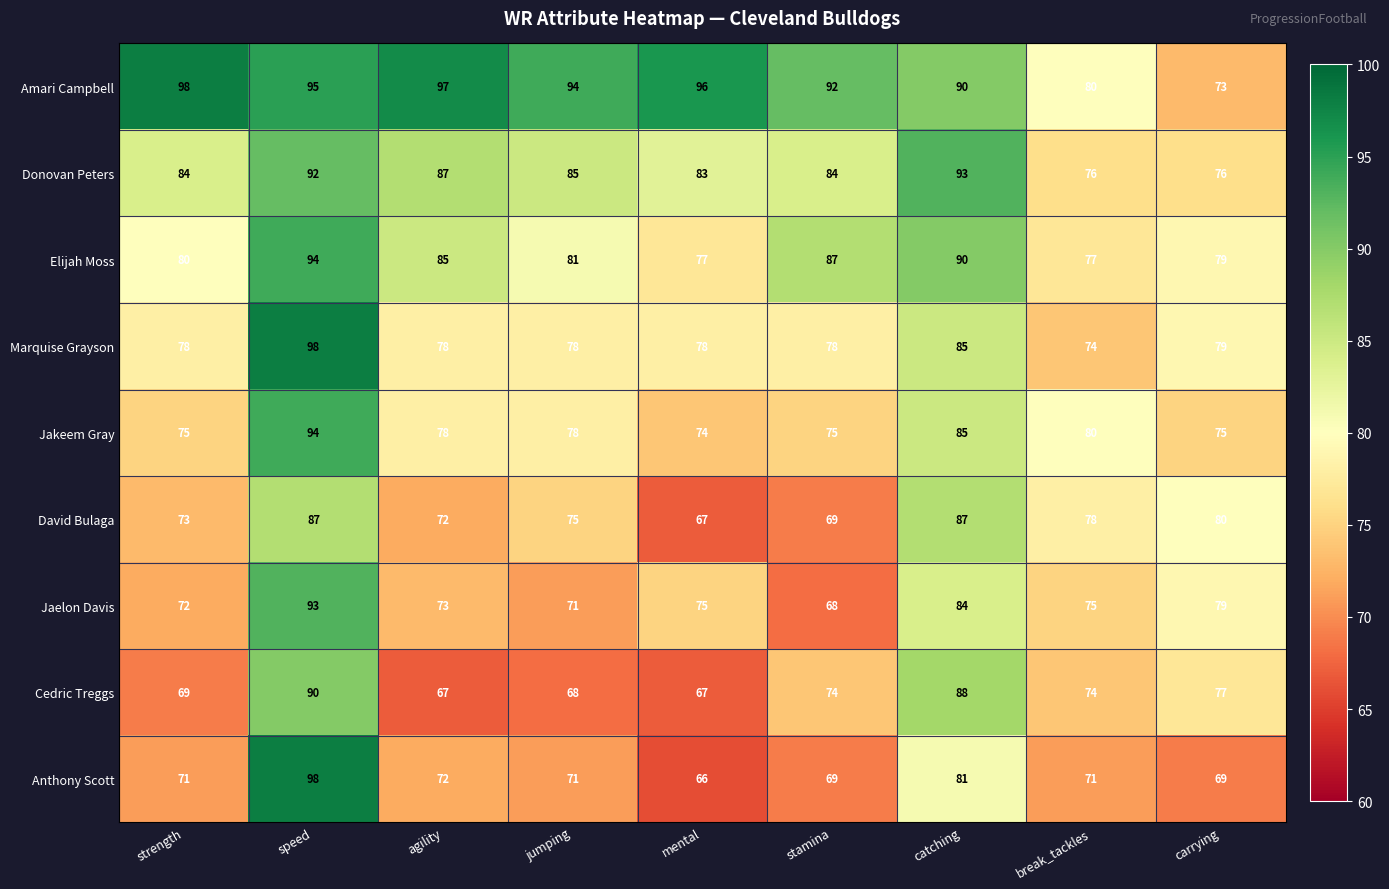

At which label is Anthony Scott closest to 82?

catching